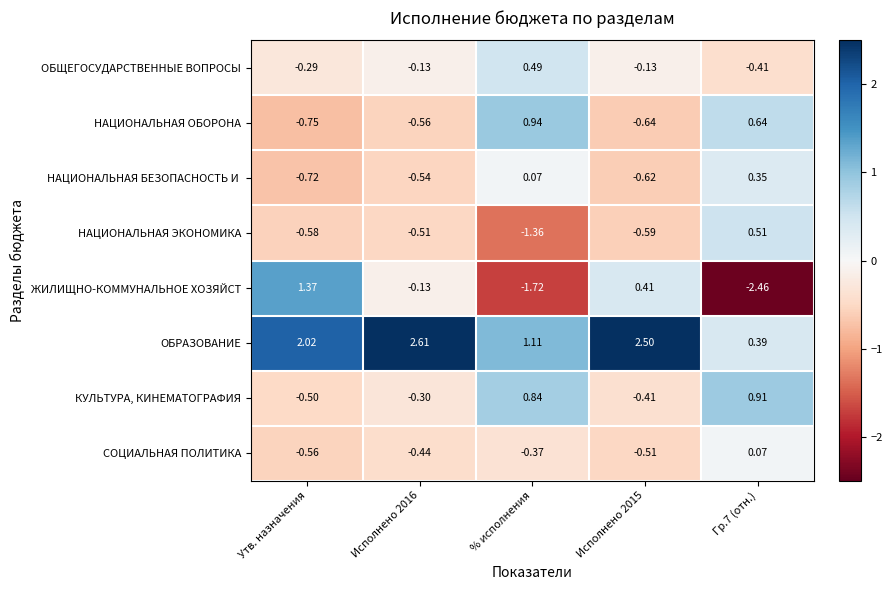

Which series has the widest spread of values?

ЖИЛИЩНО-КОММУНАЛЬНОЕ ХОЗЯЙСТ